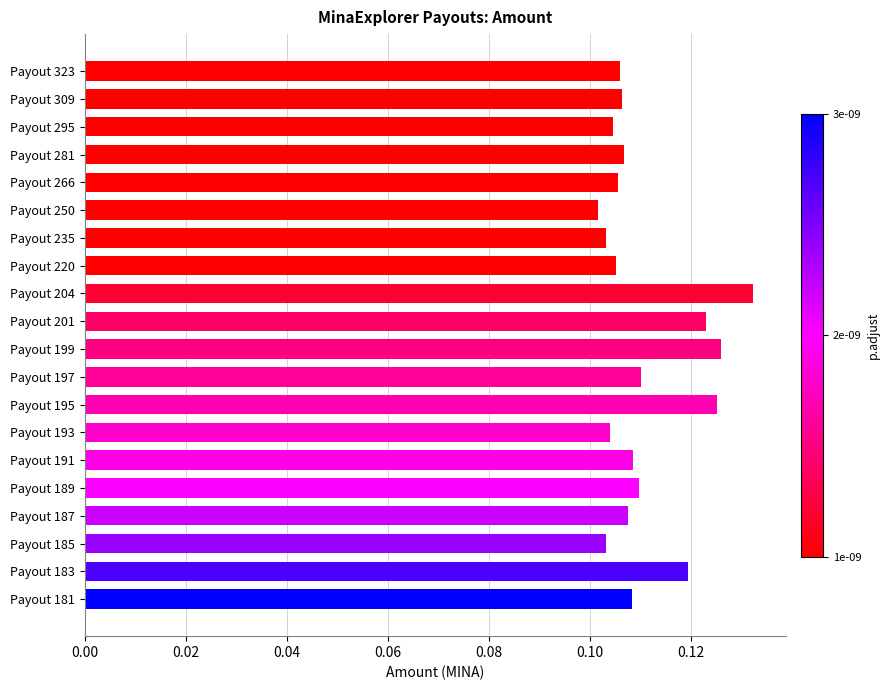

What is the sum of all values?

2.2